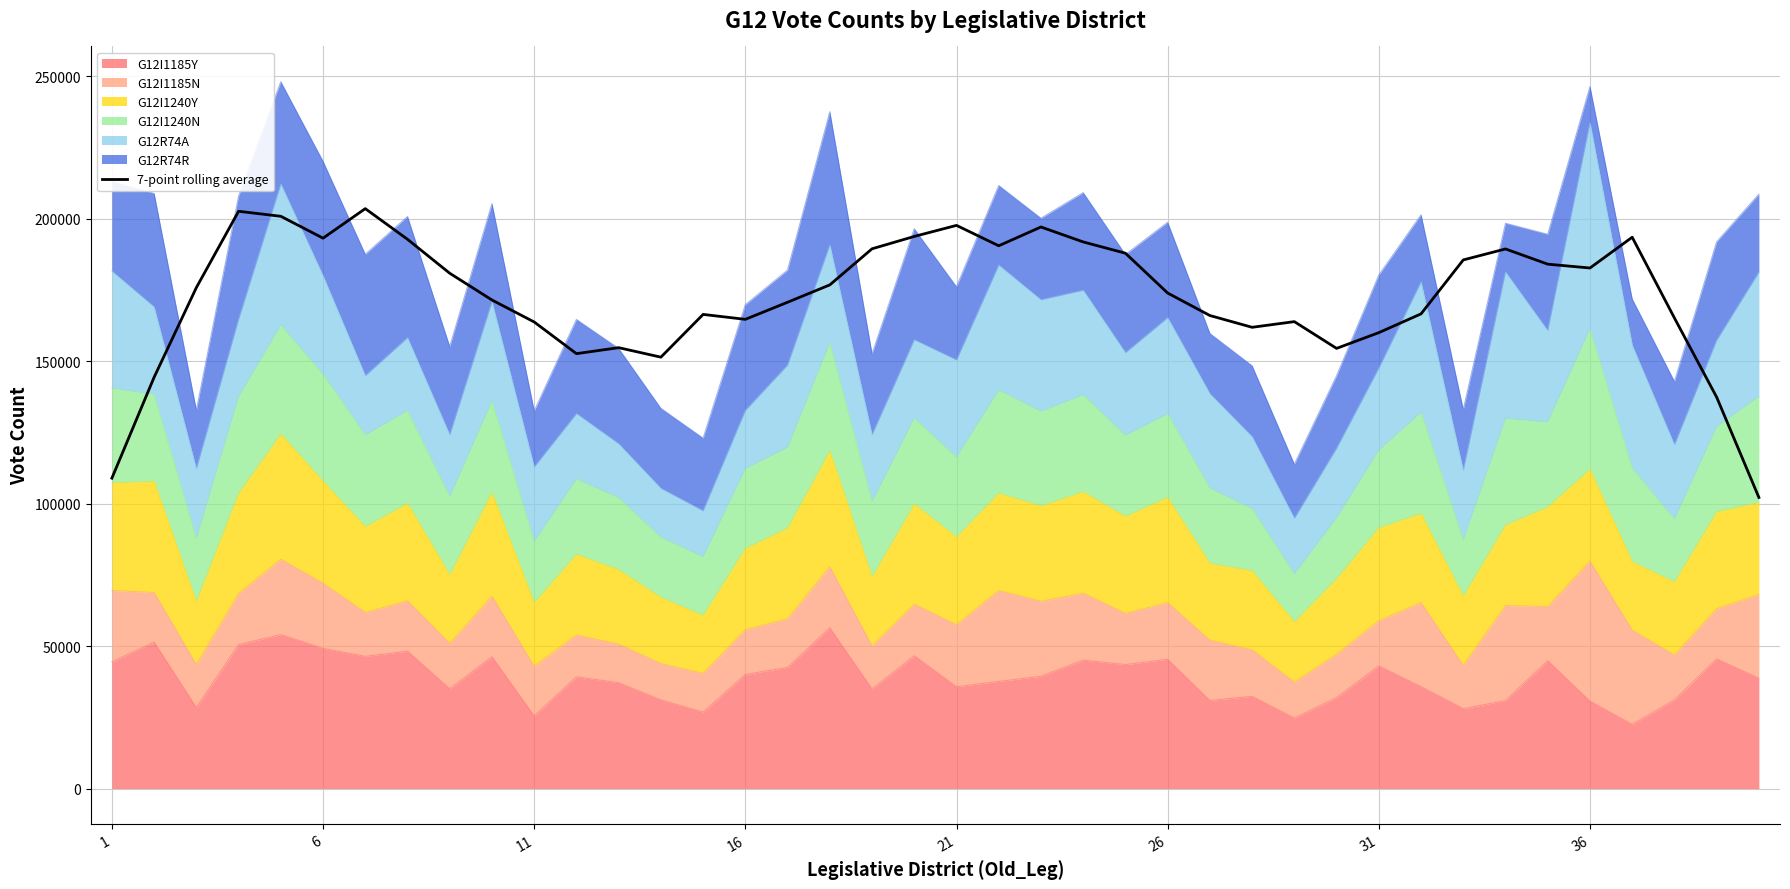

Which has a higher value, 39 or 8?

8